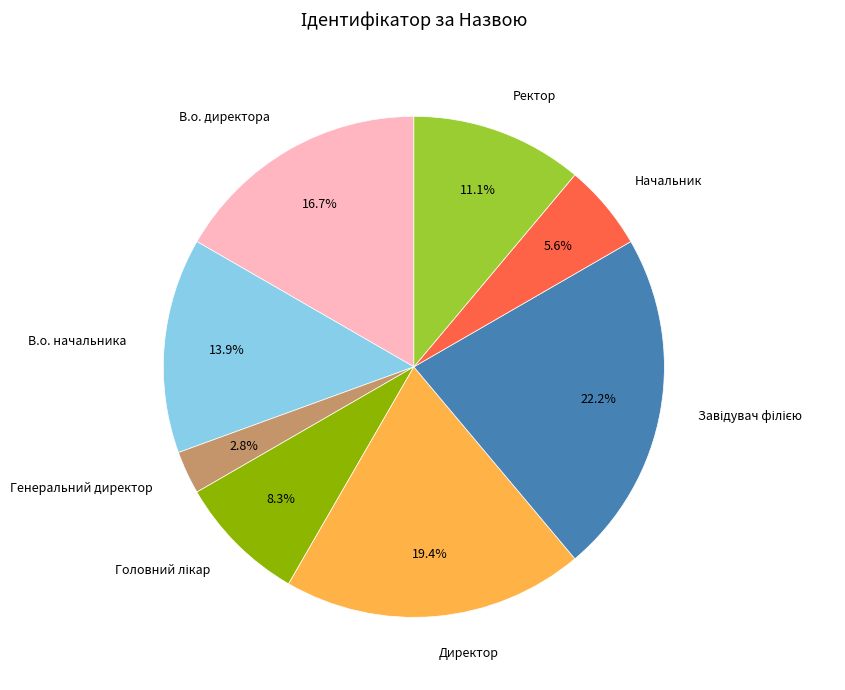

What percentage is the В.о. начальника slice, to the nearest percent?

14%